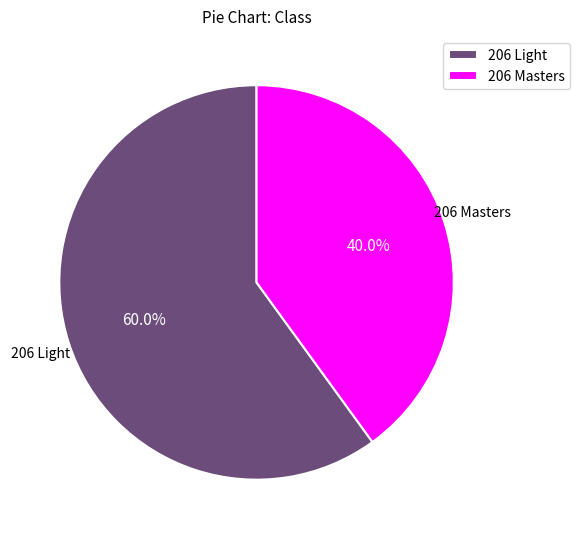

What portion of the pie excludes 206 Masters?

60.0%